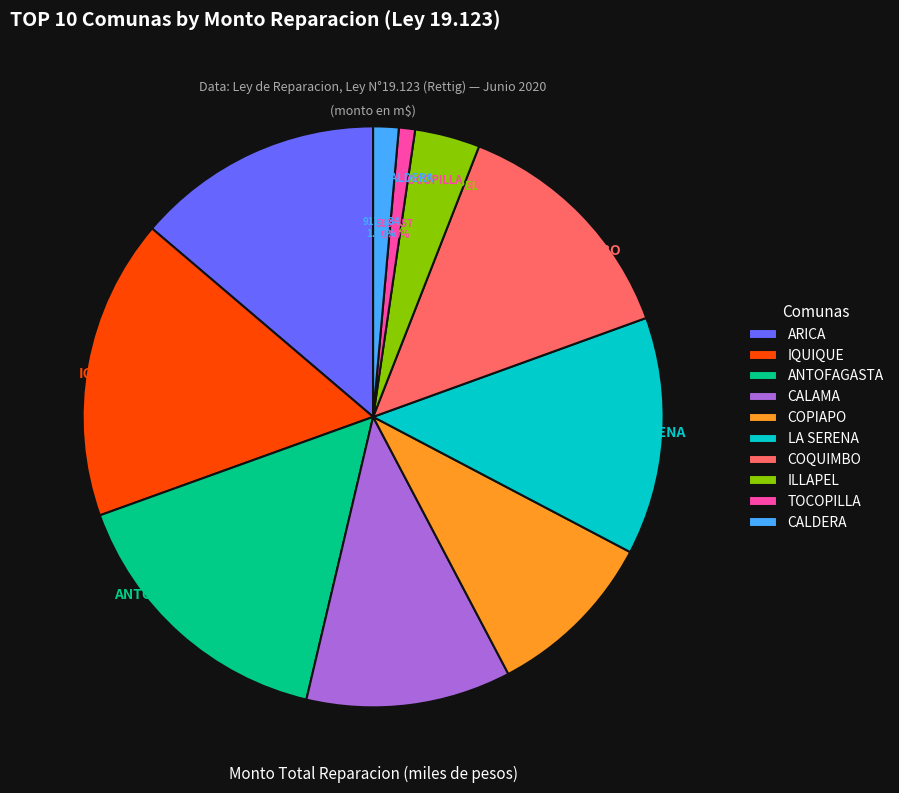

Does LA SERENA represent more than half of the total?

No